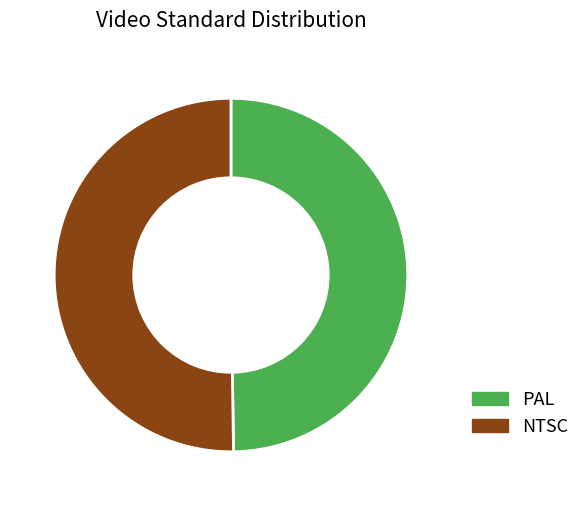

Is the sum of PAL and NTSC greater than half?

Yes